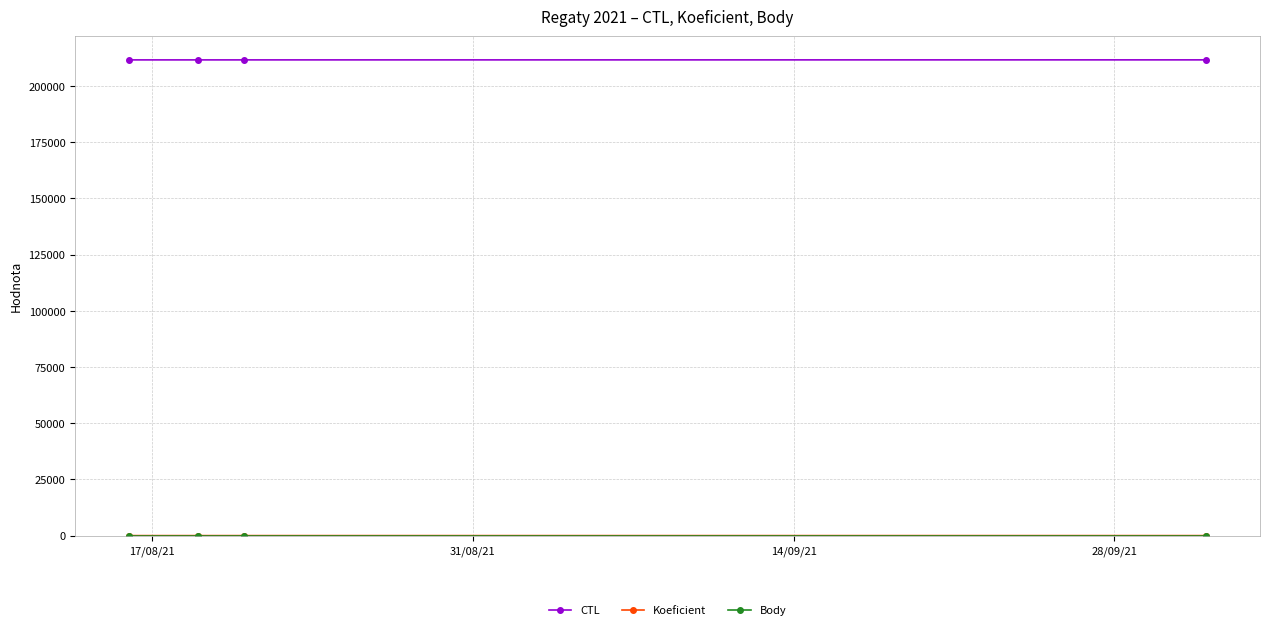

Count the number of data series in this chart.

3